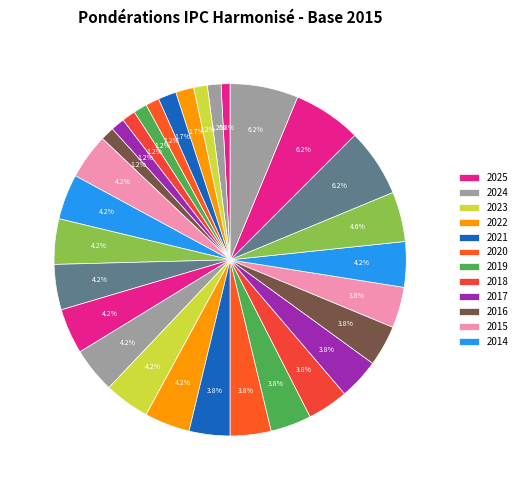

How many segments does this pie chart have?

30